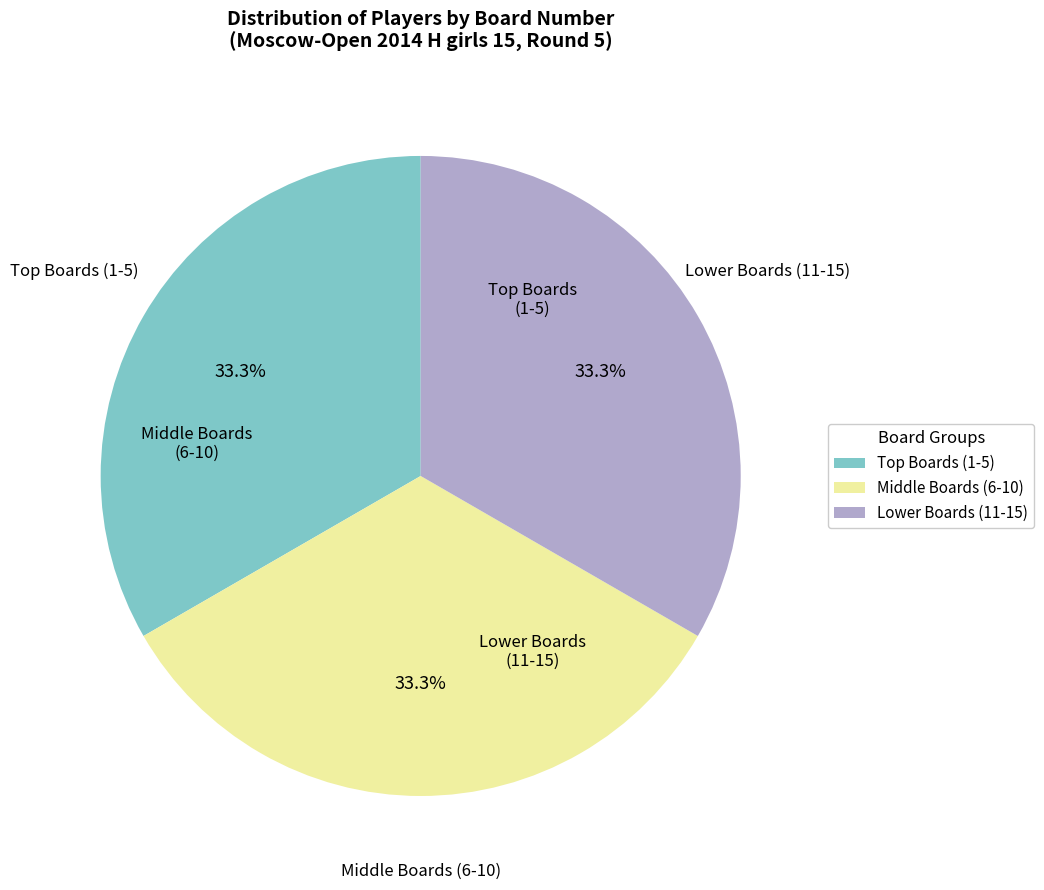

Is there a majority slice in this chart?

No